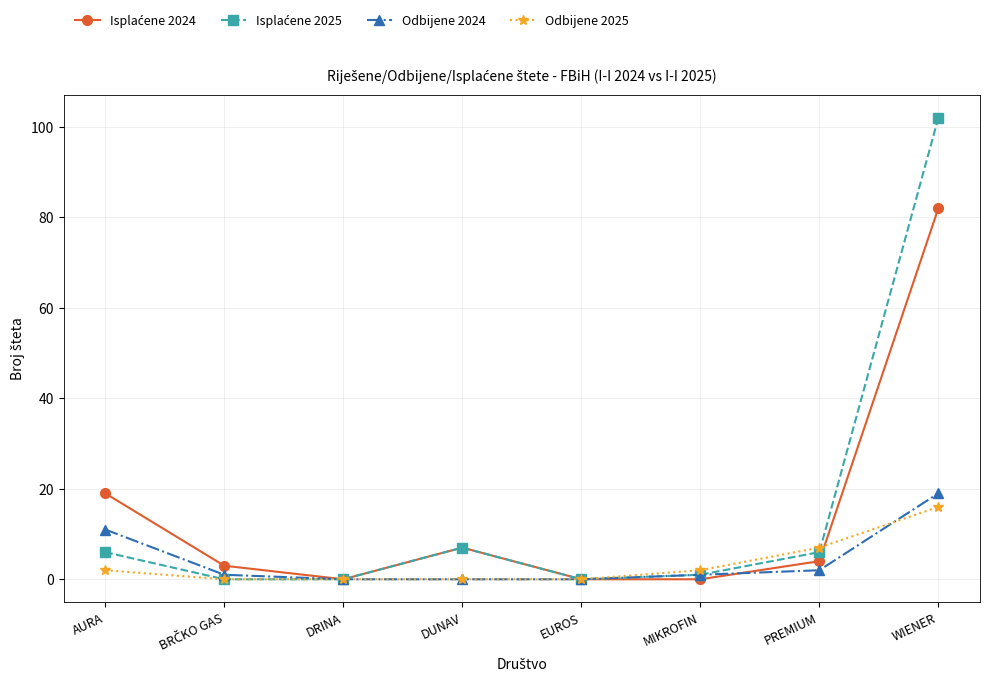

How many lines are shown in the chart?

4